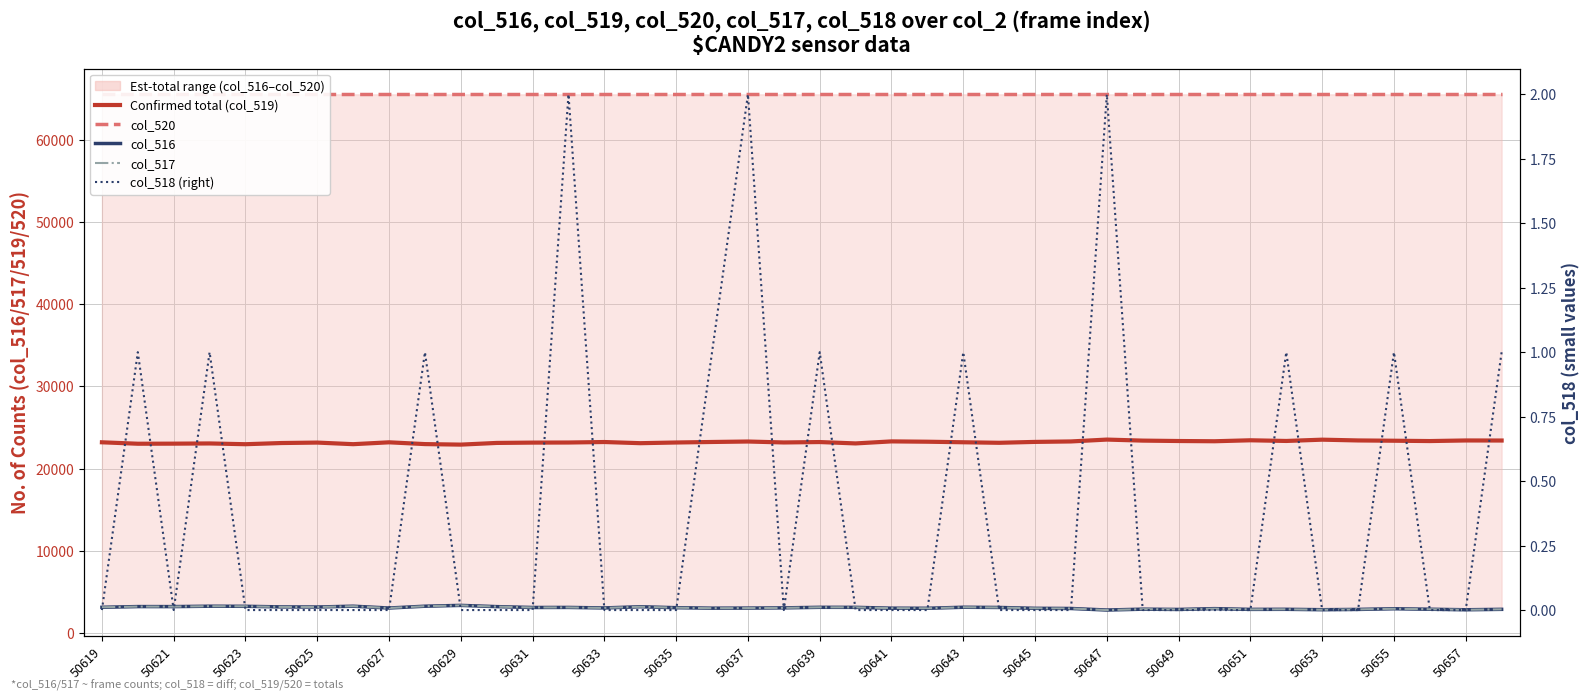

Is it true that Confirmed total (col_519) equals 10685 at 33?

False